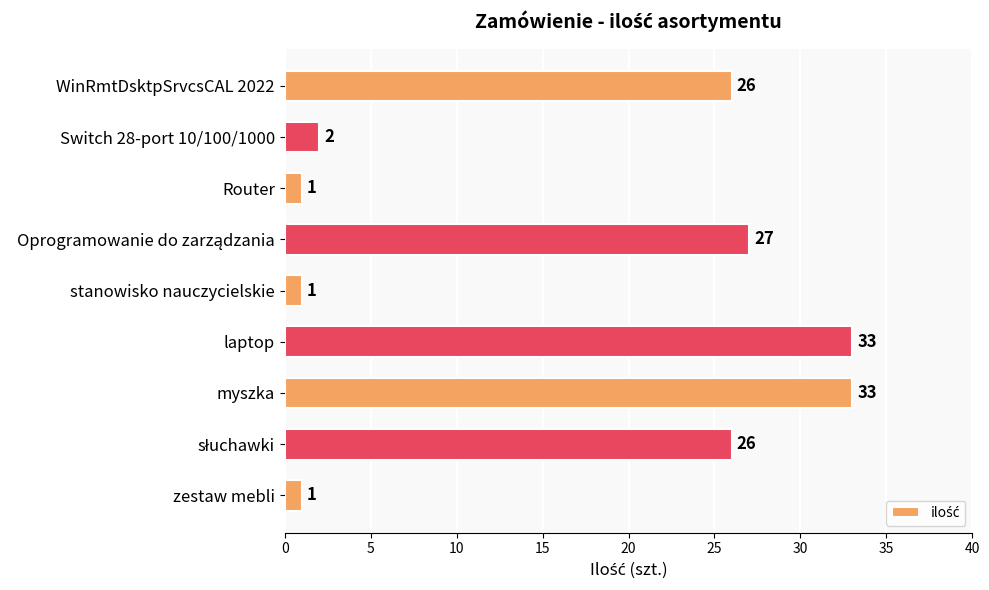

What is the greatest value displayed?

33